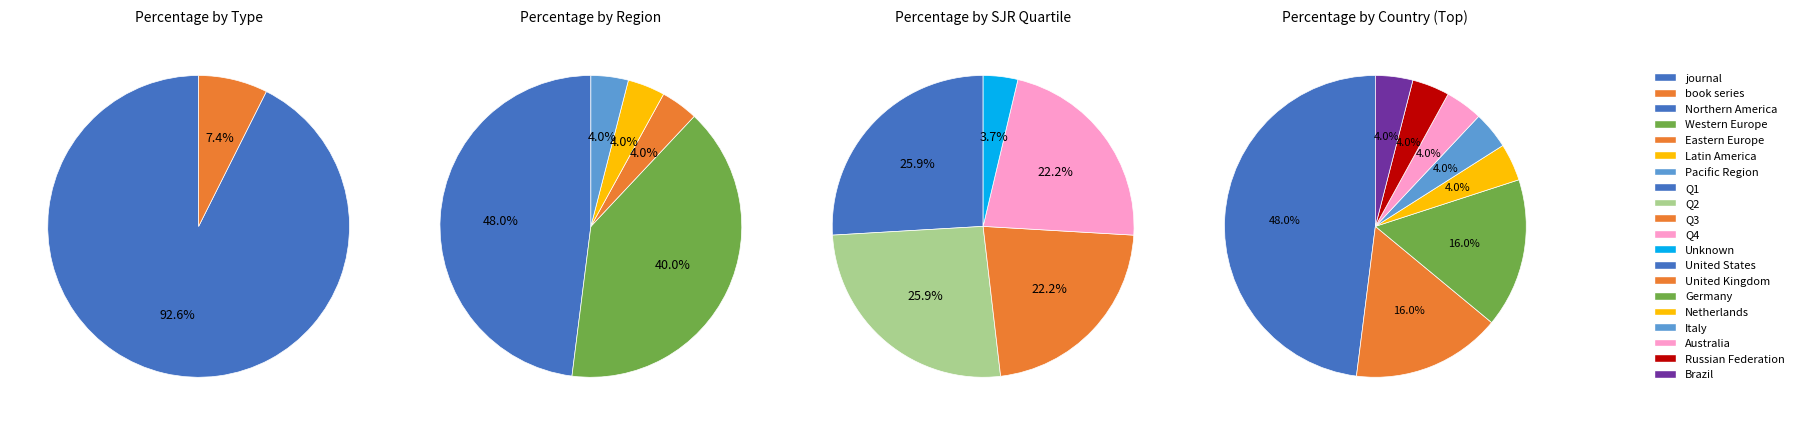

Which has a higher value, book series or journal?

journal